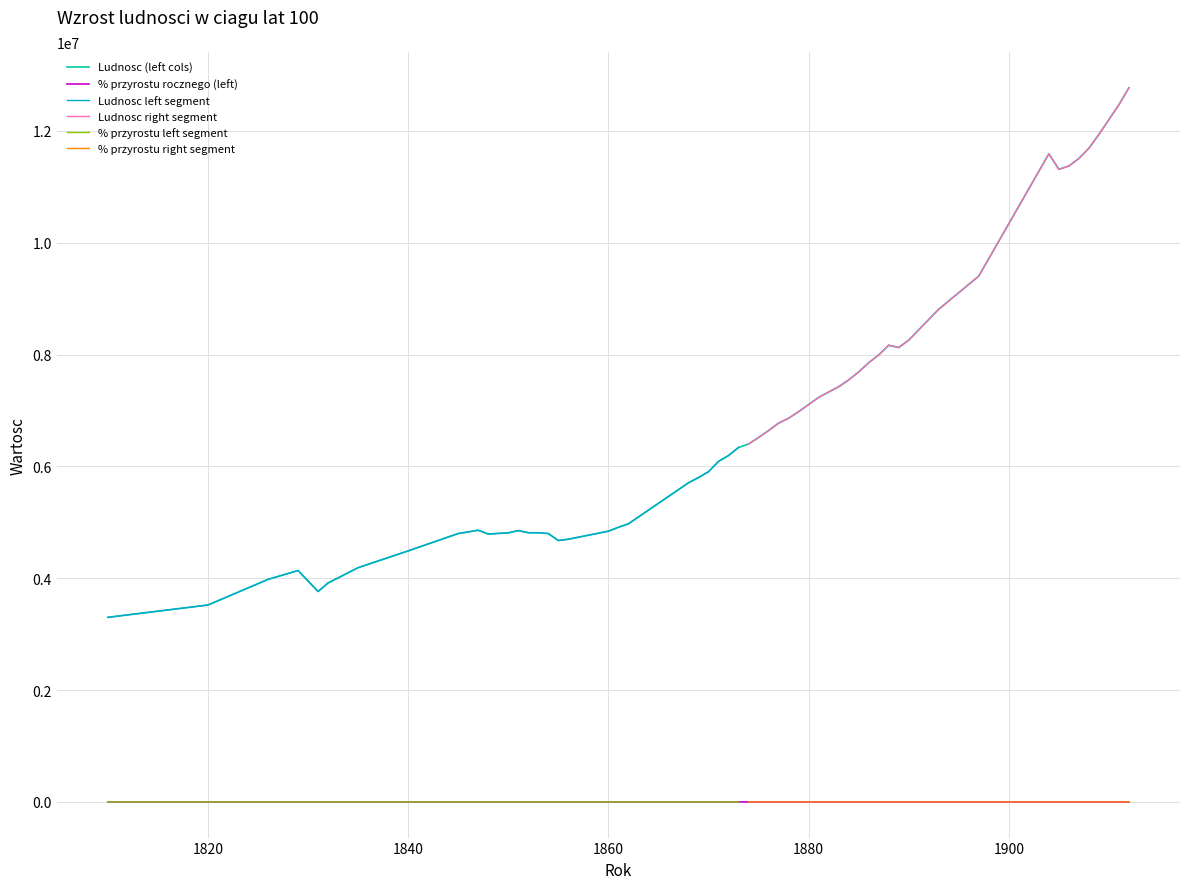

True or false: % przyrostu right segment and Ludnosc right segment intersect in this chart.

False